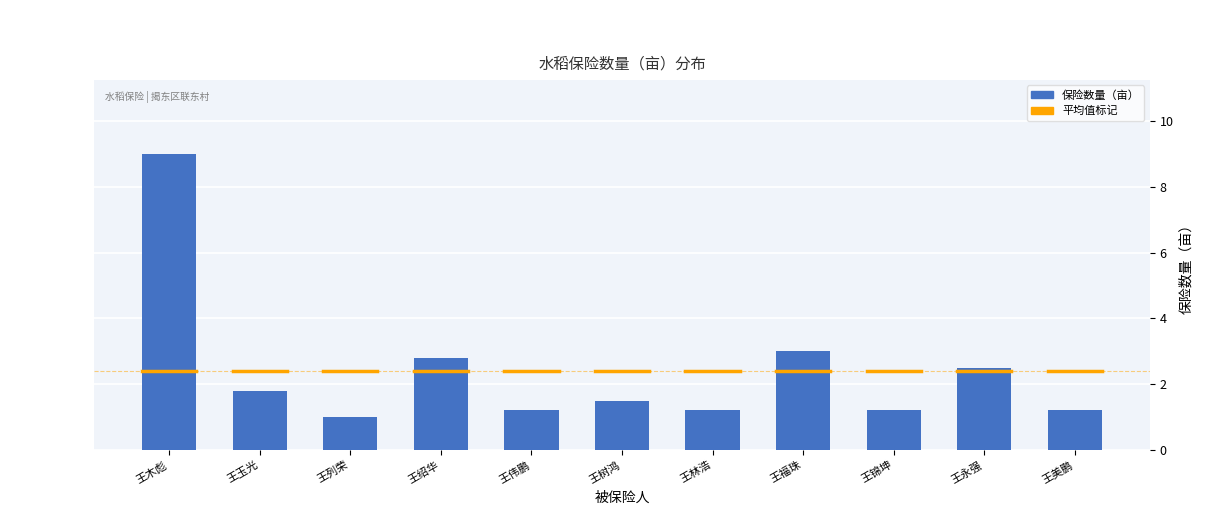

Reading left to right, extract all data points from this chart.

王木彪=9.0	王玉光=1.8	王列荣=1.0	王绍华=2.8	王伟鹏=1.2	王树鸿=1.5	王林浩=1.2	王福珠=3.0	王锦坤=1.2	王永强=2.5	王美鹏=1.2